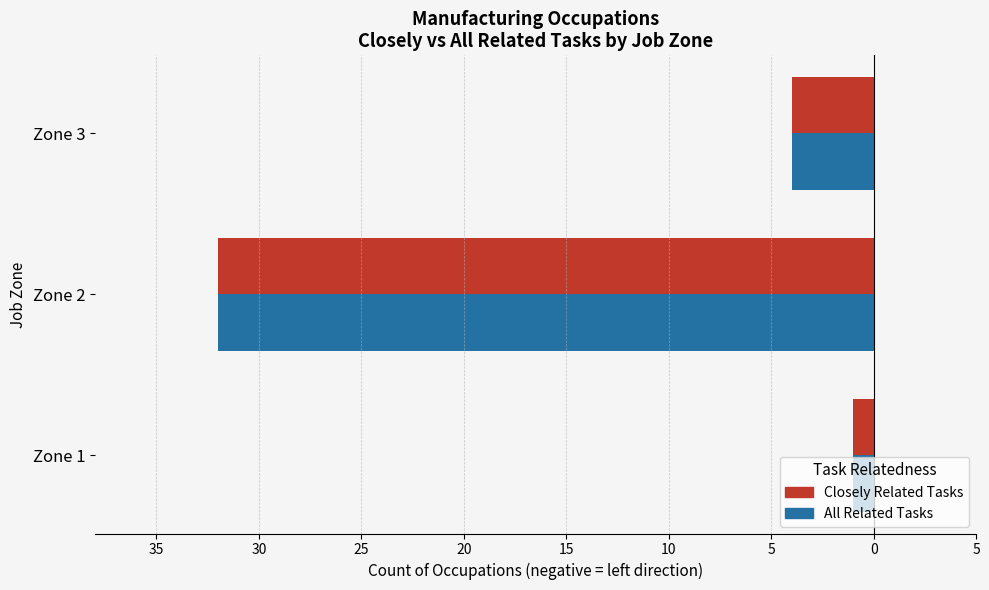

What is the sum of all Closely Related Tasks values?

-37